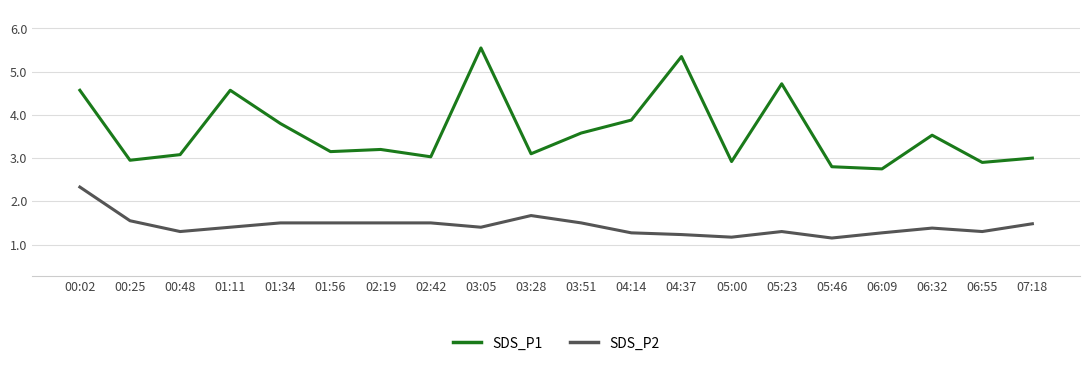

How many lines are shown in the chart?

2